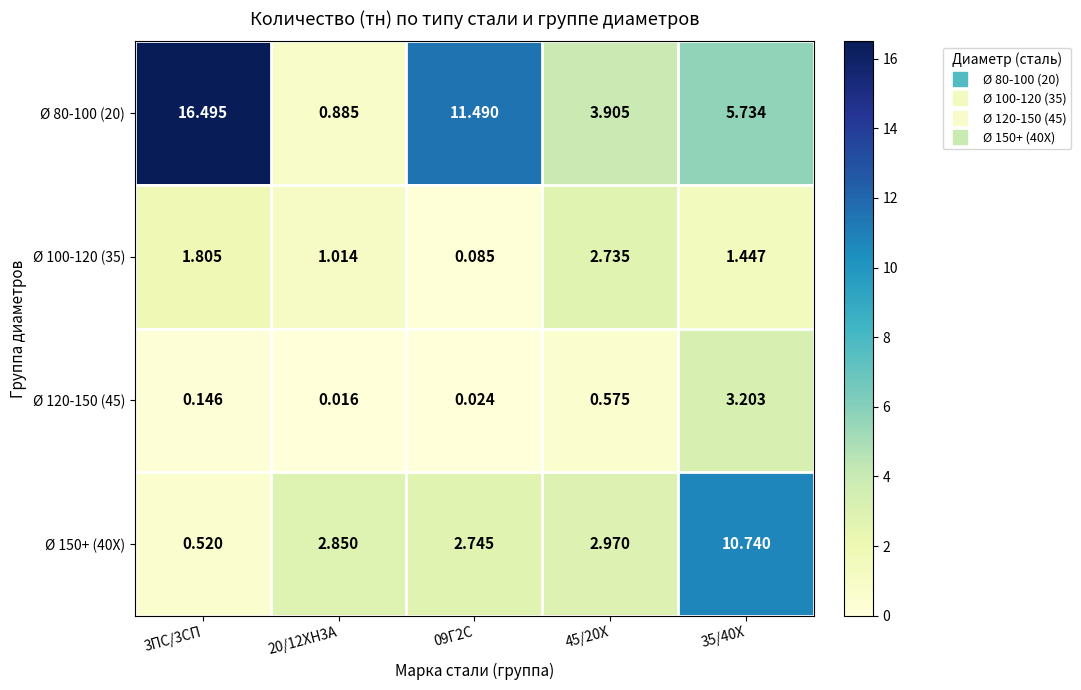

How many categories are shown in the chart?

5